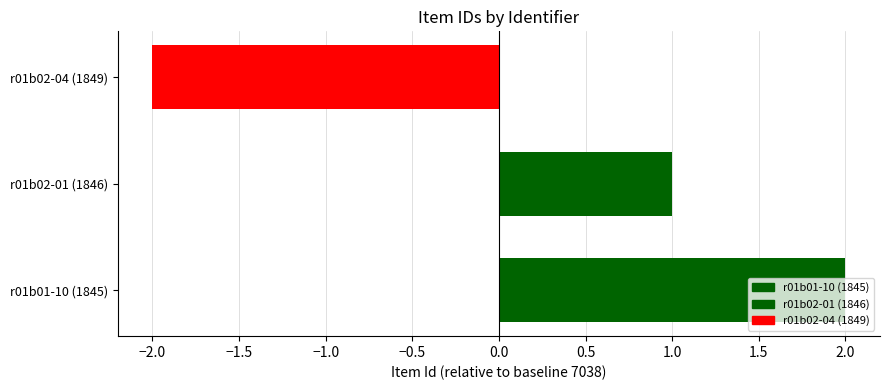

Does the chart contain any negative values?

Yes